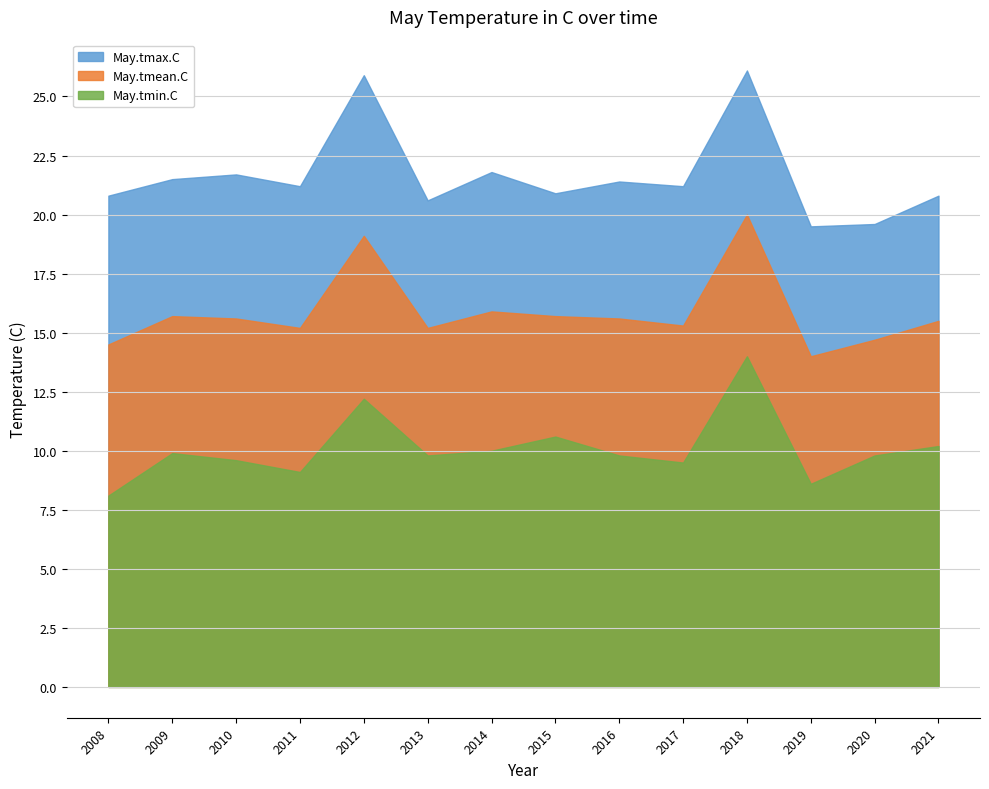

How many interior local peaks does the May.tmax.C series have?

5